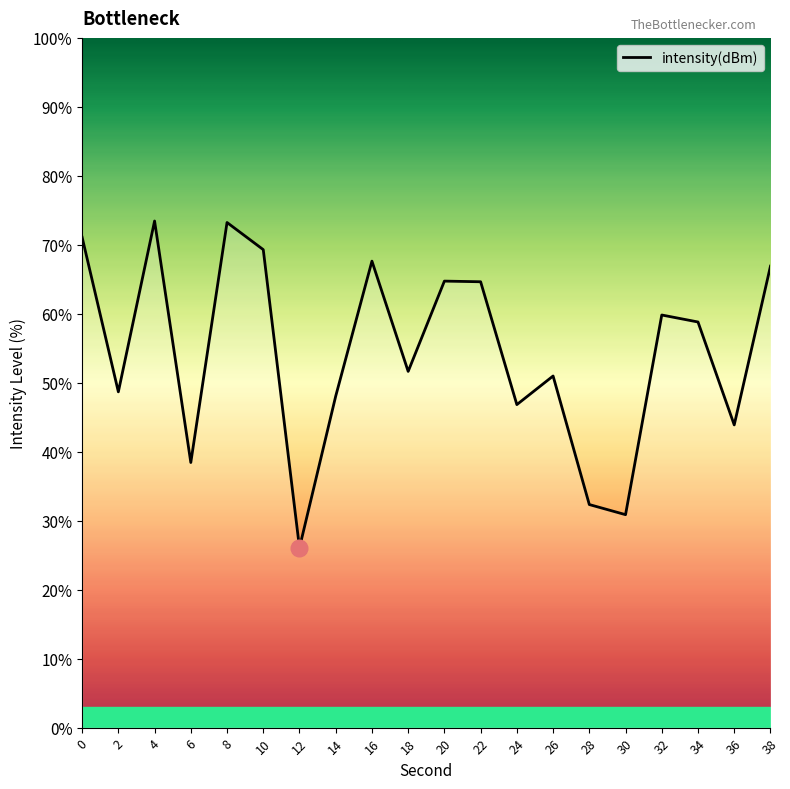

The value at 8 is 73.2. True or false?

True